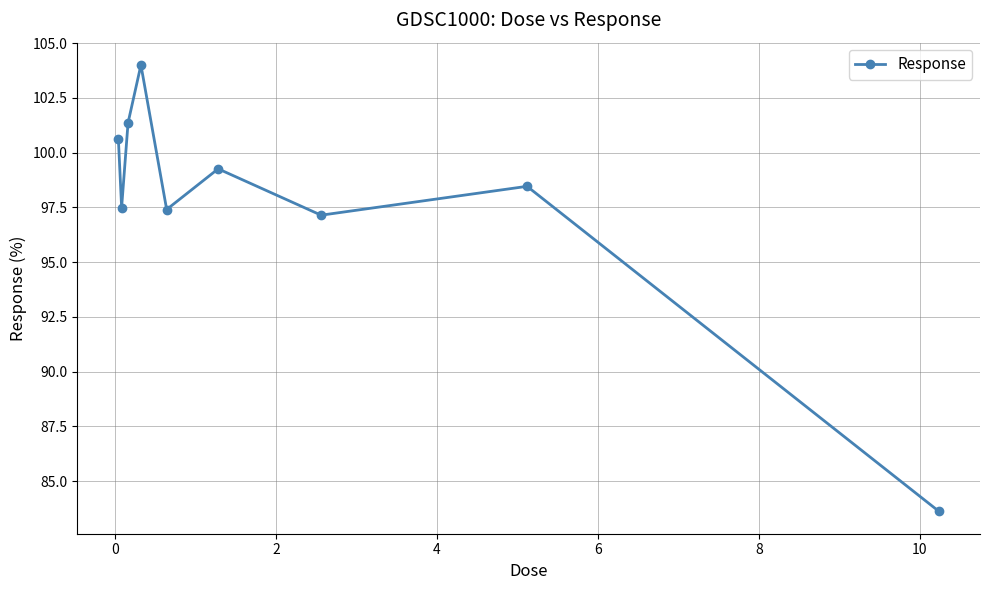

What is the average value?

97.7